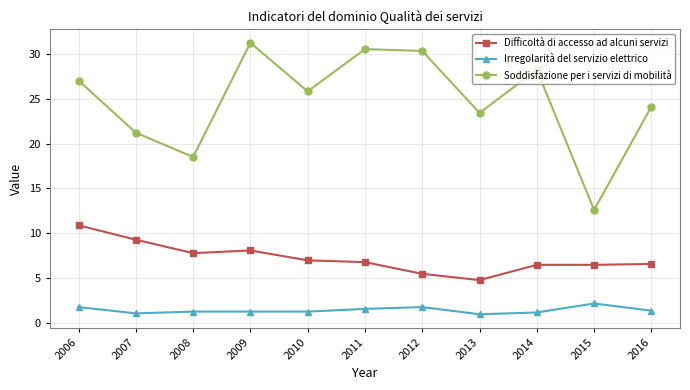

What is the difference between the Difficoltà di accesso ad alcuni servizi values at 2007 and 2015?

2.8